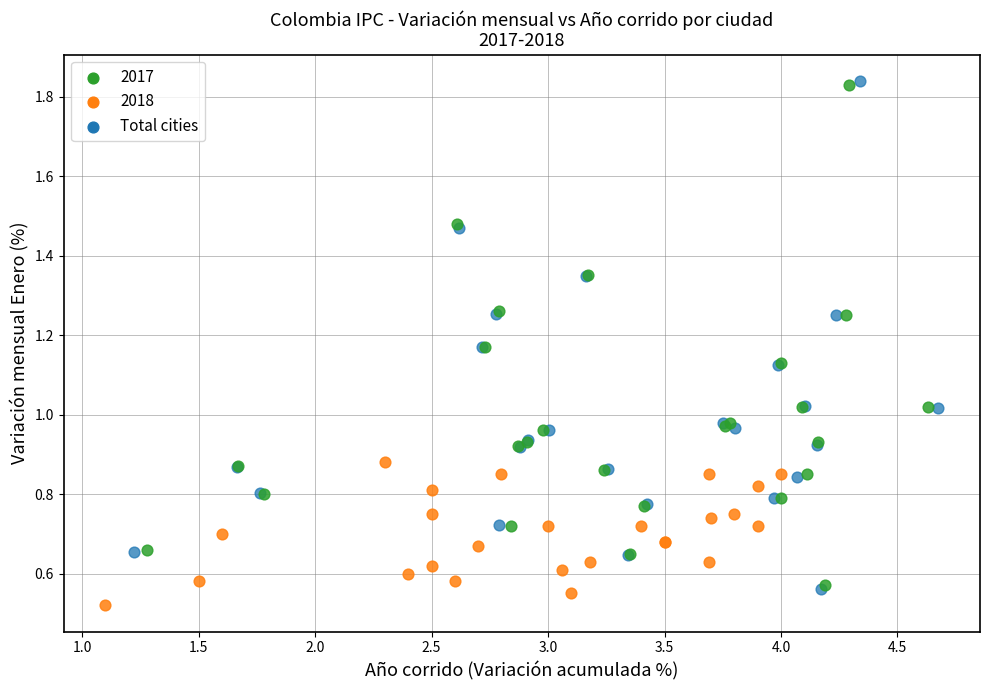

Which series has the largest Y range (max minus min)?

Total cities